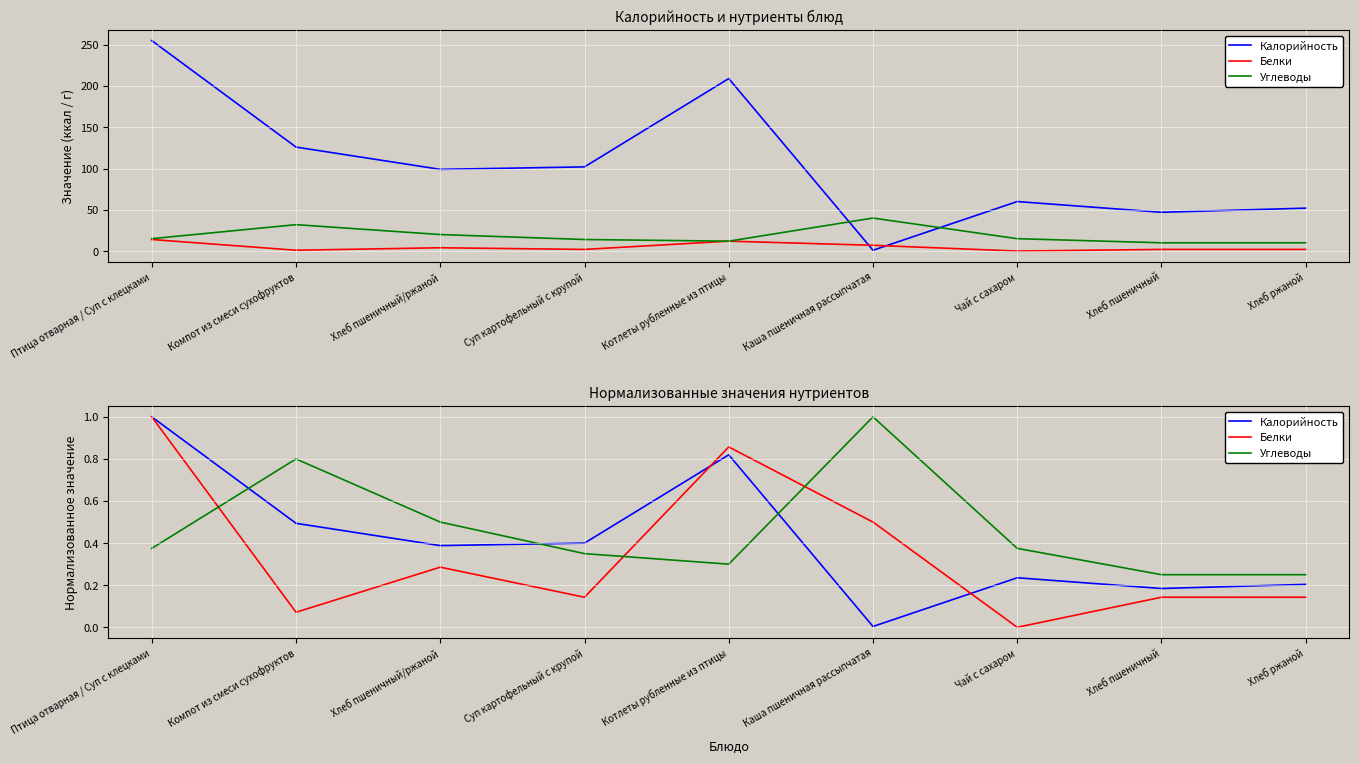

How many lines are shown in the chart?

3